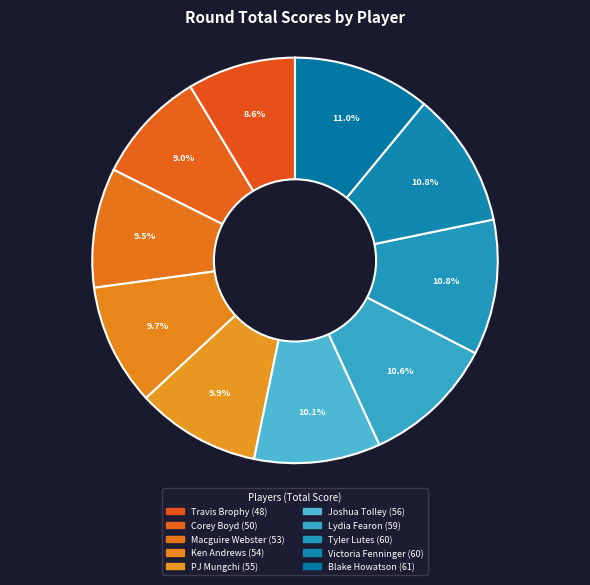

True or false: Blake Howatson accounts for 11% of the total.

True